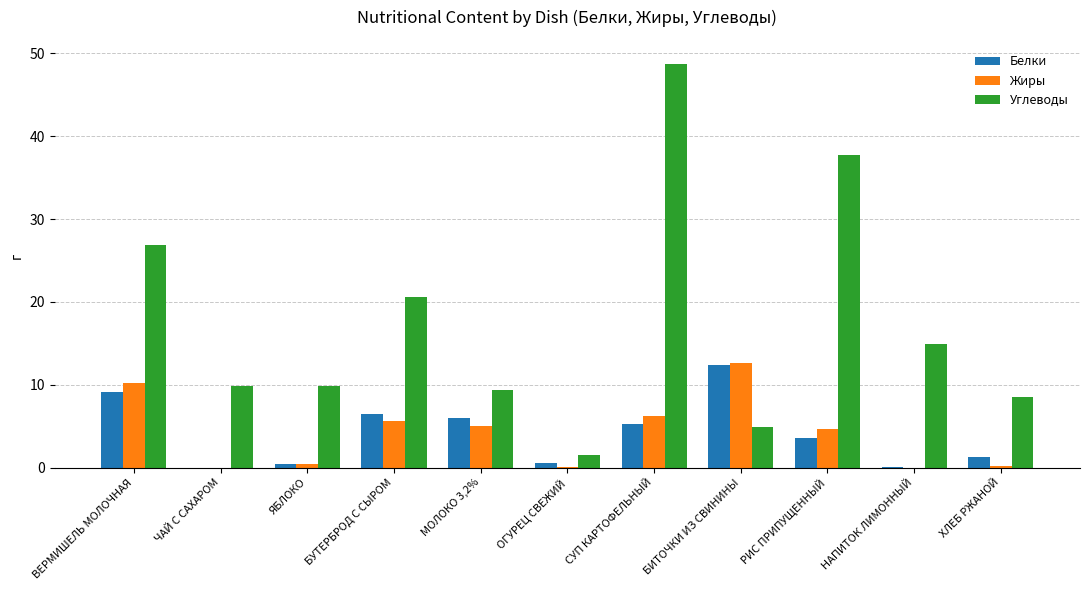

What are all the series names shown in the legend?

Белки, Жиры, Углеводы